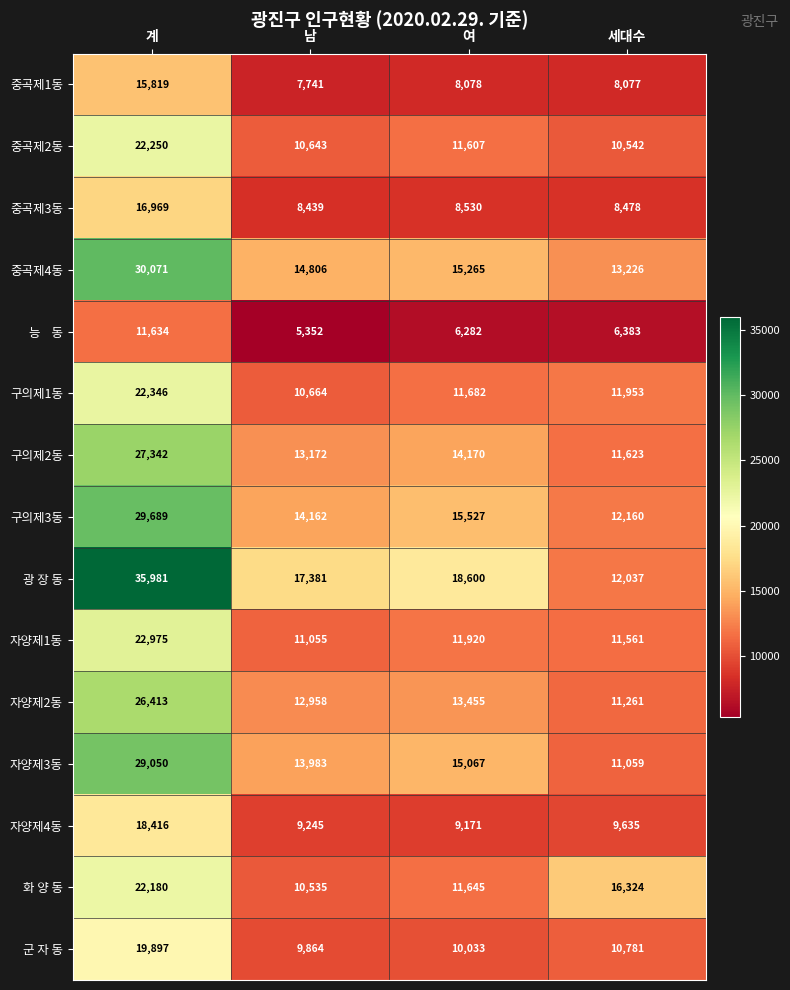

Where is 구의제2동 nearest to the value 19482?

여